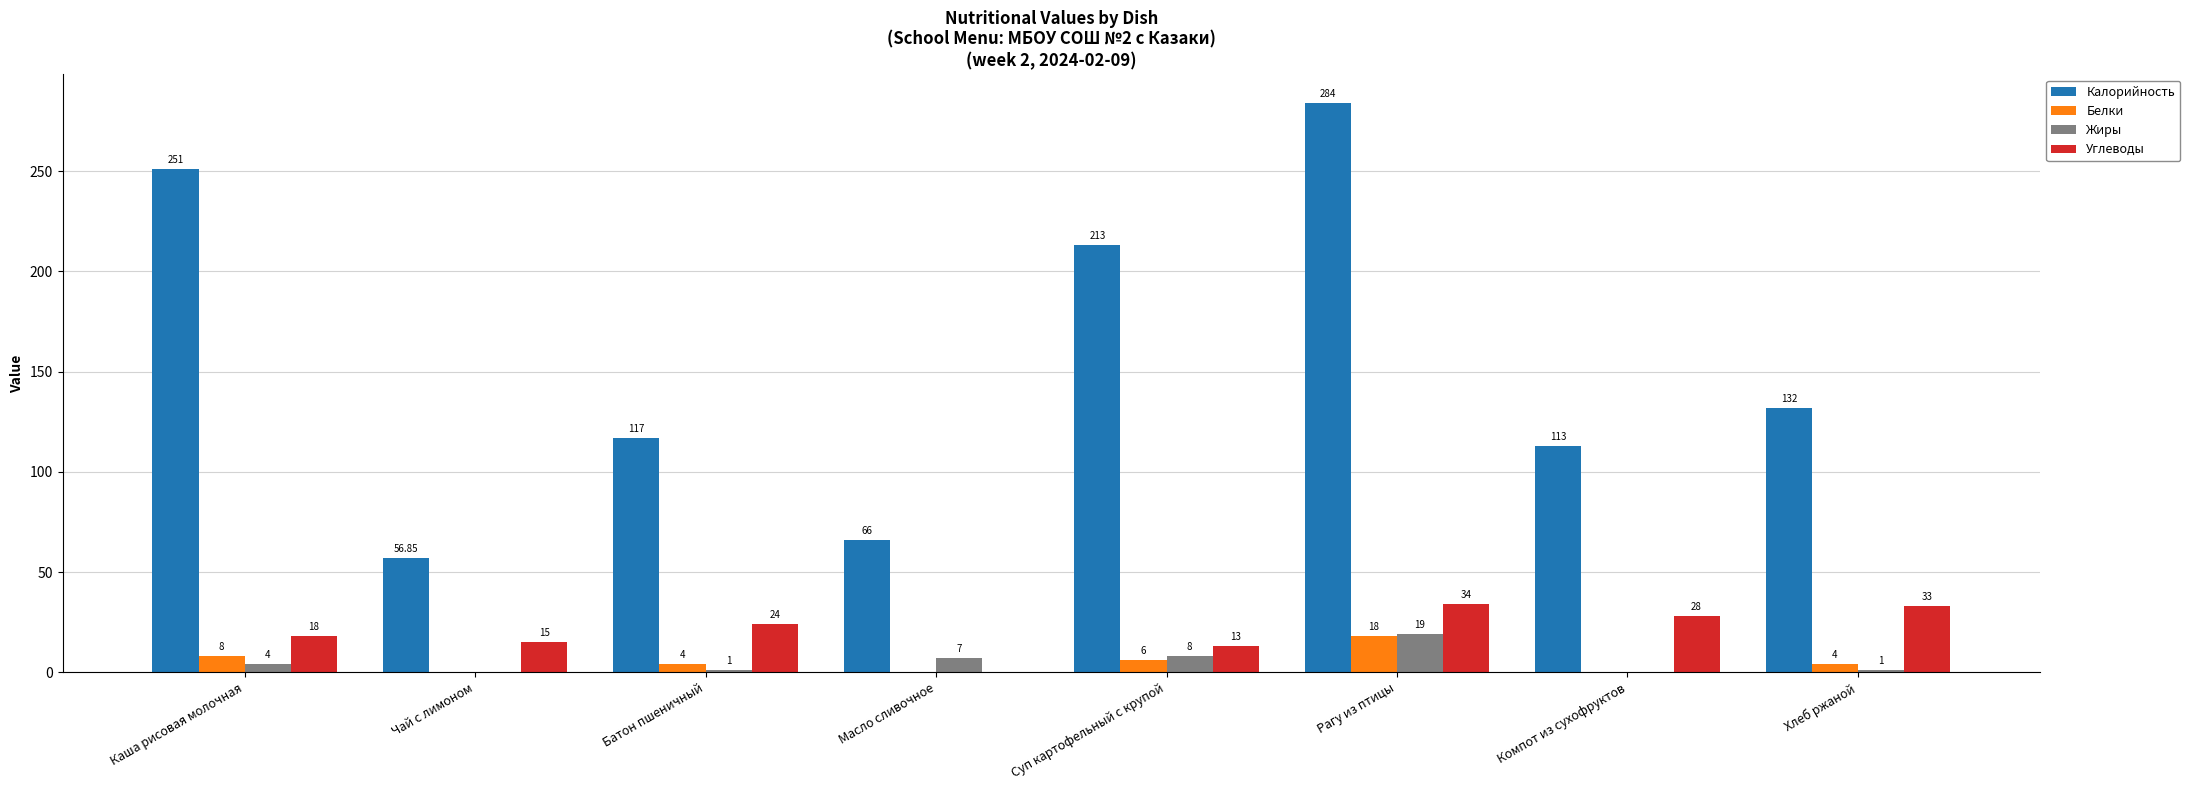

Which label corresponds to the largest value in the chart?

Рагу из птицы